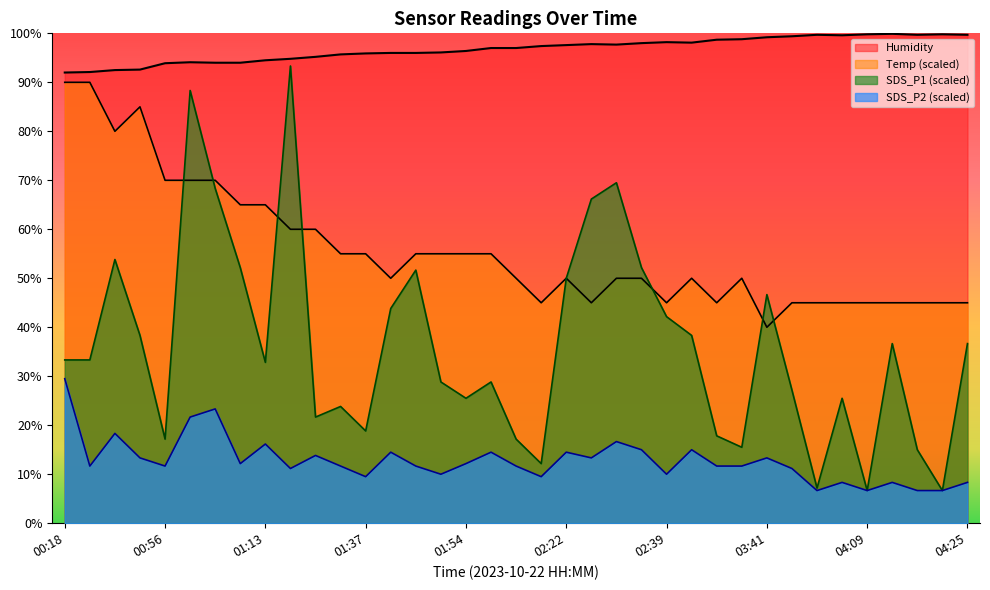

Rank the series by their average value, from lowest to highest.

SDS_P2, SDS_P1, Temp, Humidity